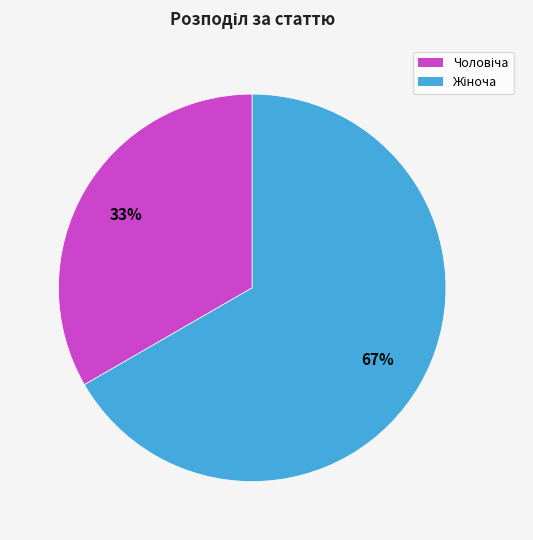

Is there any slice that represents more than half of the pie?

Yes